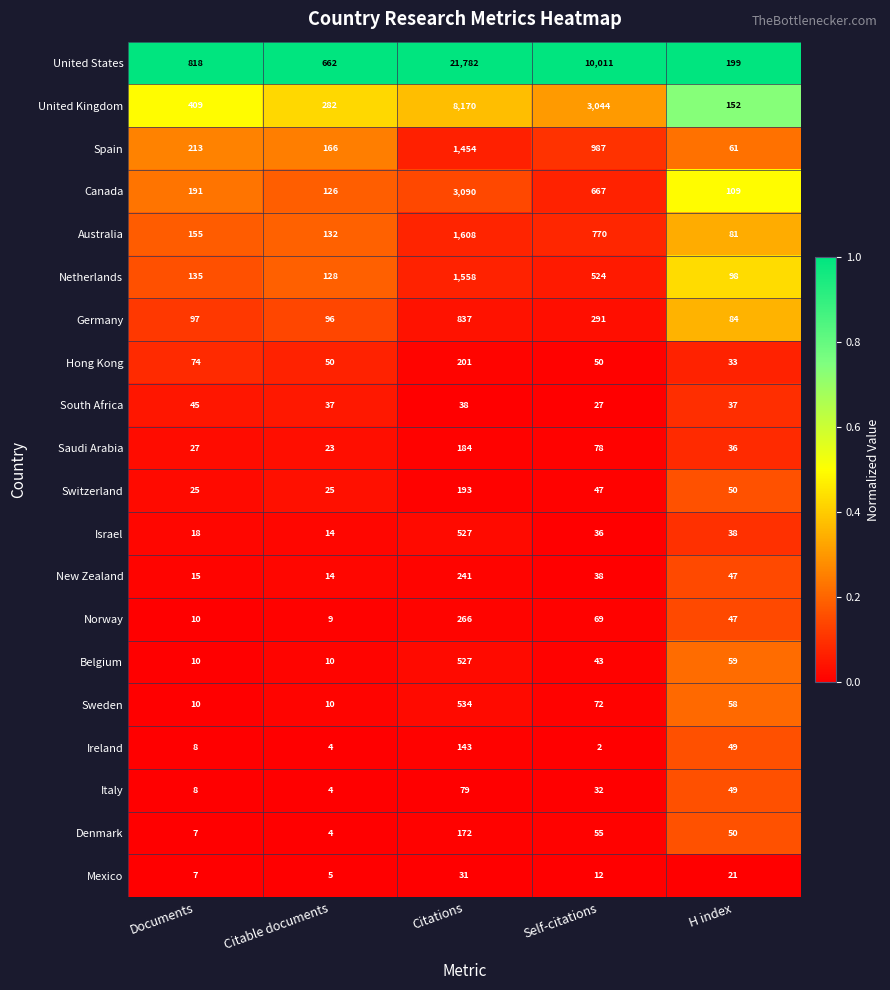

Count the number of categories in the chart.

5